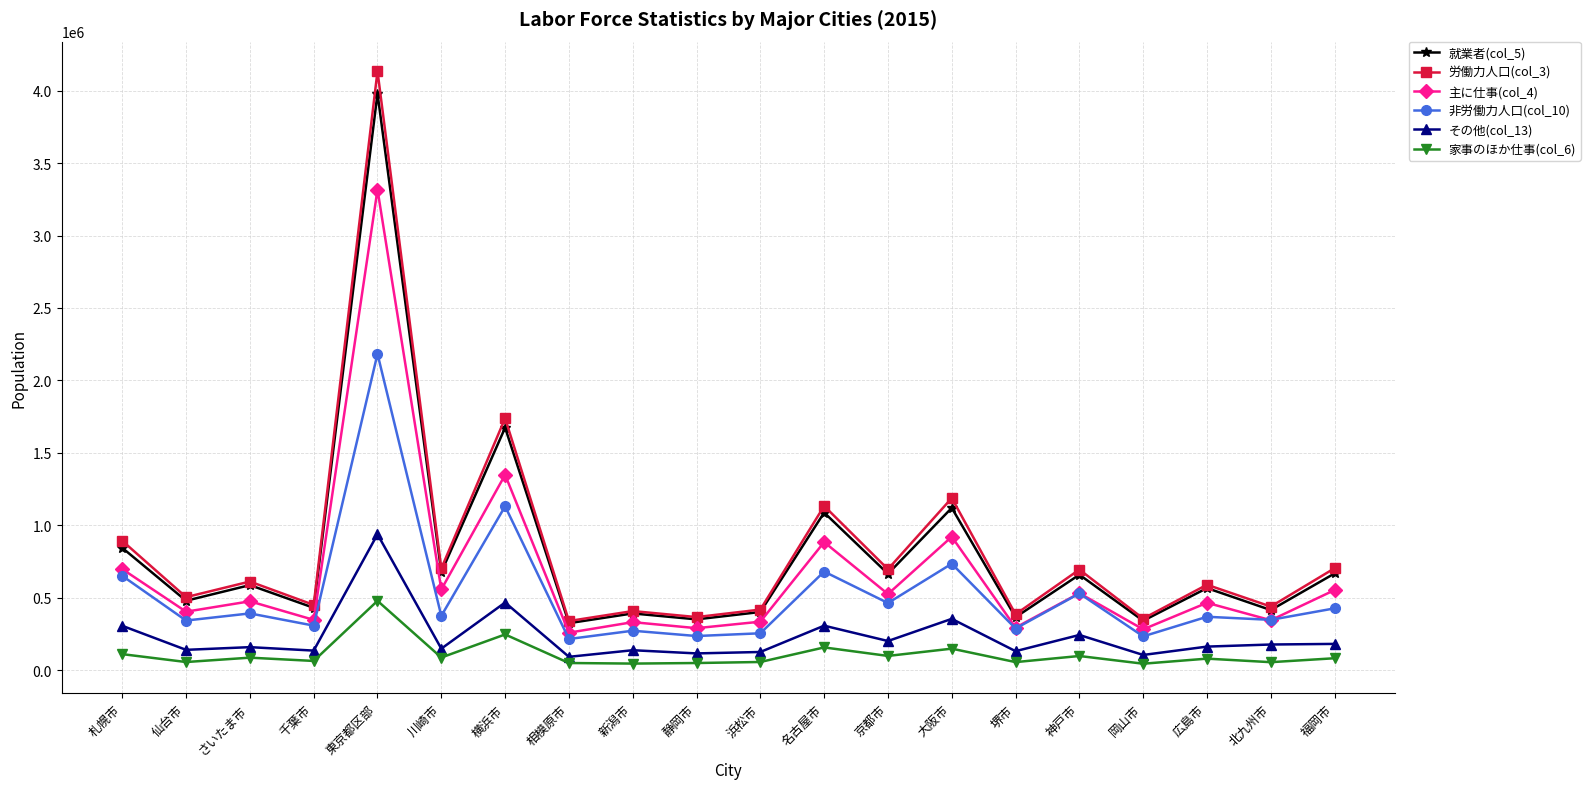

The value of 主に仕事(col_4) at 仙台市 is 193580. True or false?

False